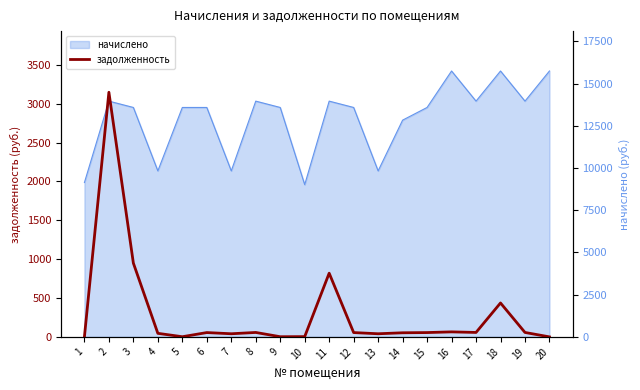

Count the number of categories in the chart.

20